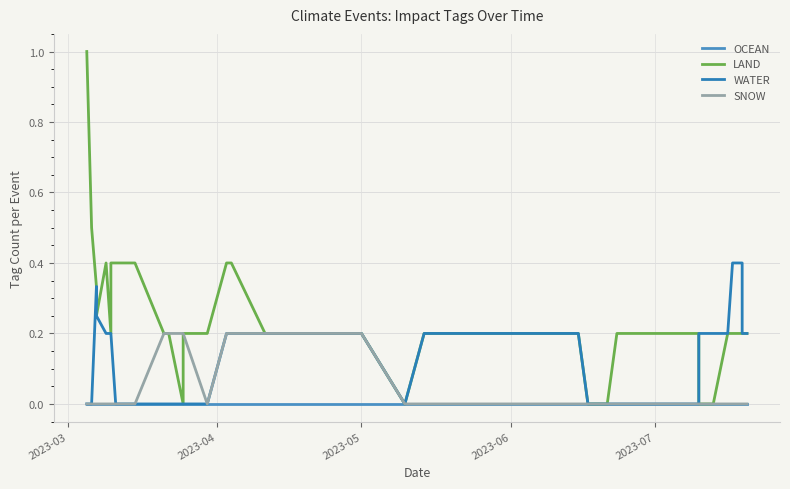

What is the label of the 38th point from the right?

2023-05